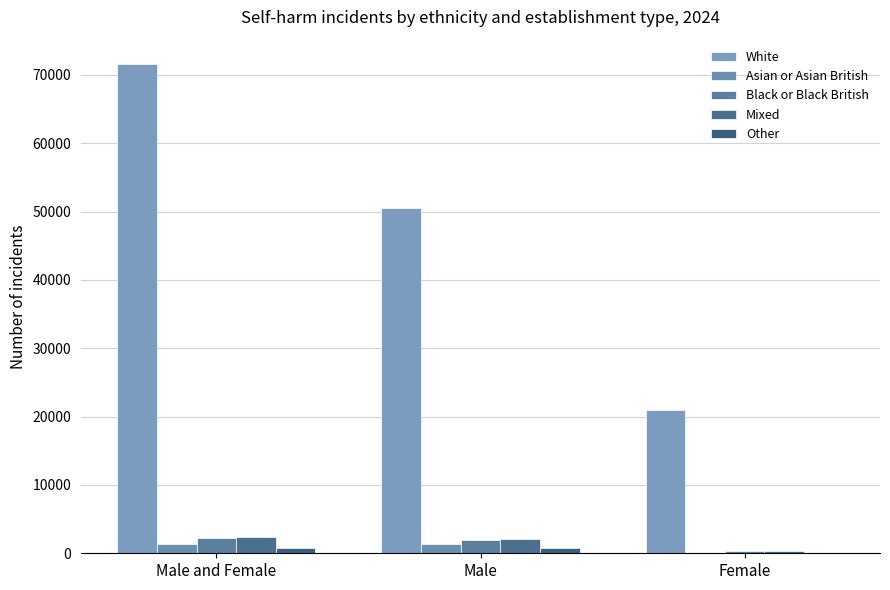

At which category is the sum across all series the highest?

Male and Female